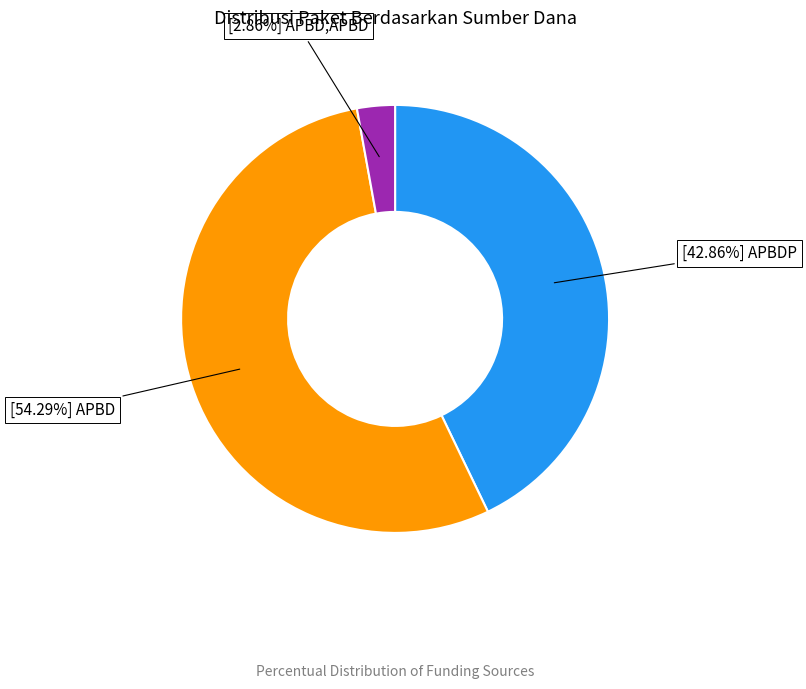

Is there a majority slice in this chart?

Yes